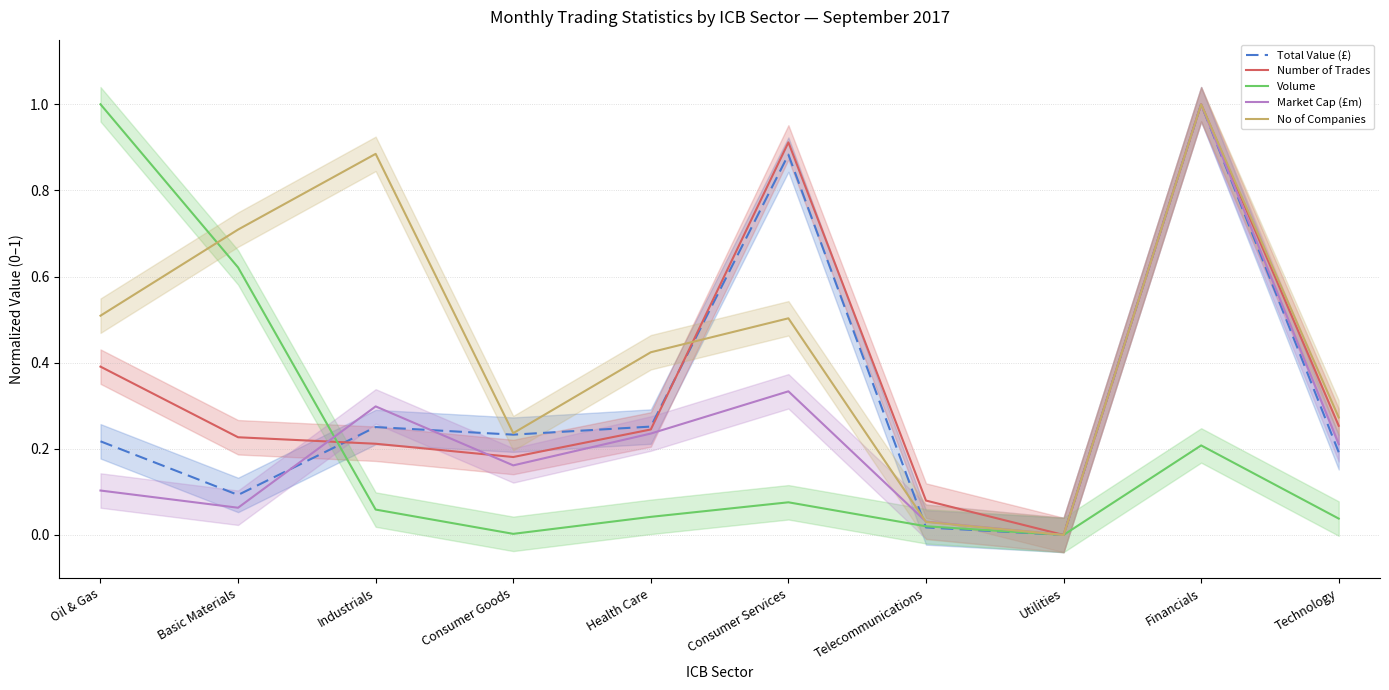

Reading right to left, extract all data points from this chart.

Total Value (£): 0.2	1.0	0.0	0.0	0.9	0.3	0.2	0.3	0.1	0.2
Number of Trades: 0.3	1.0	0.0	0.1	0.9	0.2	0.2	0.2	0.2	0.4
Volume: 0.0	0.2	0.0	0.0	0.1	0.0	0.0	0.1	0.6	1.0
Market Cap (£m): 0.2	1.0	0.0	0.0	0.3	0.2	0.2	0.3	0.1	0.1
No of Companies: 0.3	1.0	0.0	0.0	0.5	0.4	0.2	0.9	0.7	0.5